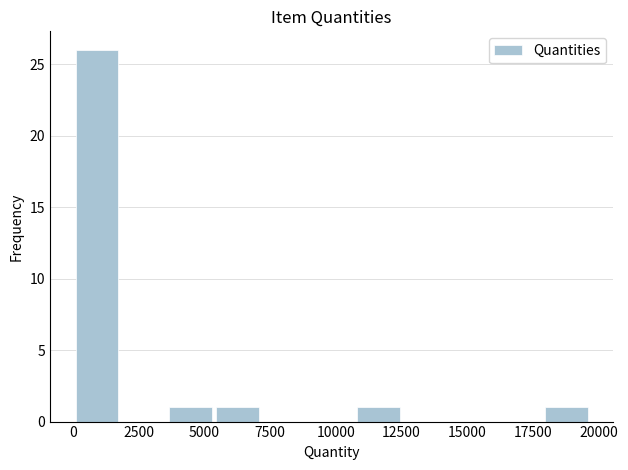

Around what value on the x-axis is the tallest bar? Give the approximate position of its centre, as read against the axis.

1000